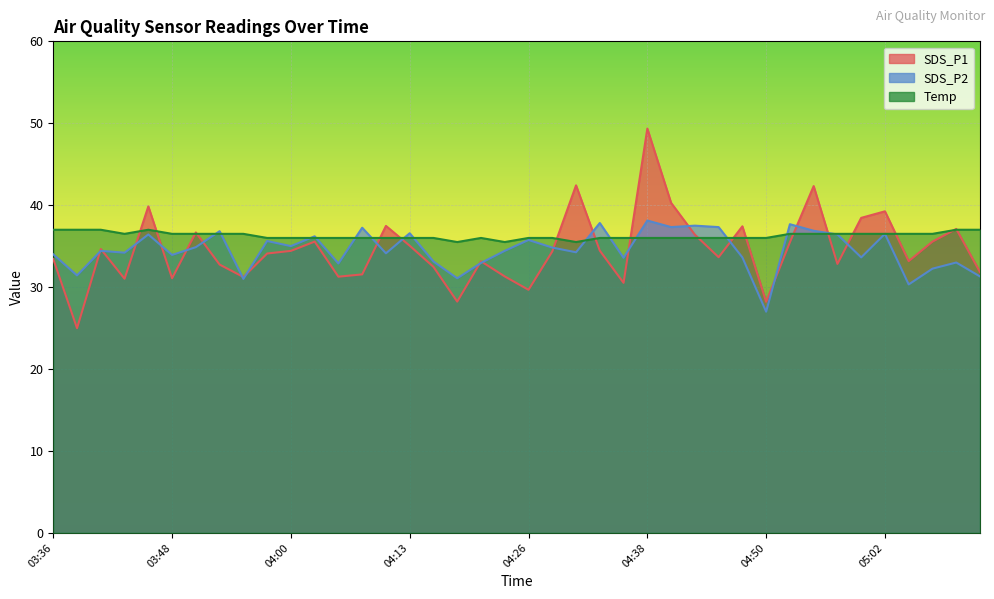

Reading left to right, list all the values displayed in this chart.

SDS_P1: 03:36=33.4	03:38=25.0	03:41=34.6	03:43=31.0	03:46=39.9	03:48=31.1	03:51=36.7	03:53=32.8	03:55=31.2	03:58=34.1	04:00=34.4	04:03=35.5	04:06=31.3	04:08=31.6	04:10=37.5	04:13=35.0	04:15=32.5	04:19=28.2	04:21=33.1	04:23=31.3	04:26=29.7	04:28=34.4	04:30=42.4	04:33=34.5	04:35=30.5	04:38=49.4	04:40=40.3	04:43=36.4	04:45=33.6	04:47=37.4	04:50=28.2	04:52=35.5	04:55=42.3	04:57=32.8	05:00=38.5	05:02=39.2	05:04=33.2	05:07=35.5	05:09=37.1	05:12=31.8
SDS_P2: 03:36=34.0	03:38=31.4	03:41=34.4	03:43=34.2	03:46=36.4	03:48=33.9	03:51=34.9	03:53=36.8	03:55=31.0	03:58=35.6	04:00=35.0	04:03=36.2	04:06=32.9	04:08=37.2	04:10=34.1	04:13=36.6	04:15=33.1	04:19=31.1	04:21=33.0	04:23=34.4	04:26=35.8	04:28=34.8	04:30=34.2	04:33=37.8	04:35=33.6	04:38=38.1	04:40=37.3	04:43=37.5	04:45=37.3	04:47=33.6	04:50=27.0	04:52=37.7	04:55=36.9	04:57=36.4	05:00=33.6	05:02=36.5	05:04=30.3	05:07=32.2	05:09=33.0	05:12=31.3
Temp: 03:36=37.0	03:38=37.0	03:41=37.0	03:43=36.5	03:46=37.0	03:48=36.5	03:51=36.5	03:53=36.5	03:55=36.5	03:58=36.0	04:00=36.0	04:03=36.0	04:06=36.0	04:08=36.0	04:10=36.0	04:13=36.0	04:15=36.0	04:19=35.5	04:21=36.0	04:23=35.5	04:26=36.0	04:28=36.0	04:30=35.5	04:33=36.0	04:35=36.0	04:38=36.0	04:40=36.0	04:43=36.0	04:45=36.0	04:47=36.0	04:50=36.0	04:52=36.5	04:55=36.5	04:57=36.5	05:00=36.5	05:02=36.5	05:04=36.5	05:07=36.5	05:09=37.0	05:12=37.0